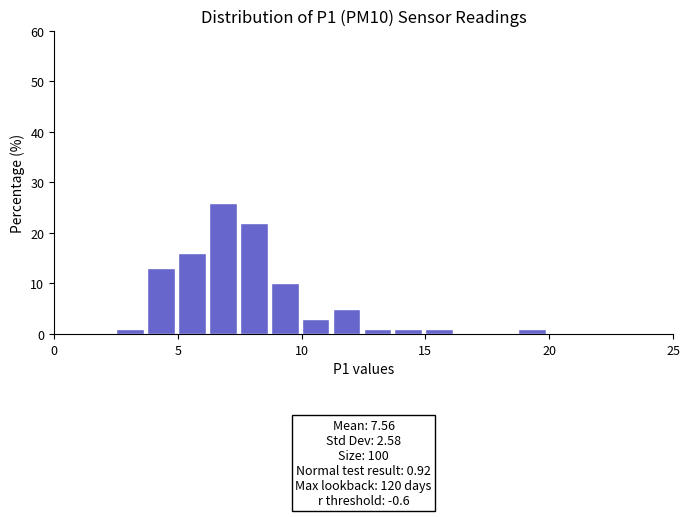

Read against the x-axis, roughly where is the centre of the tallest bar?

7.0